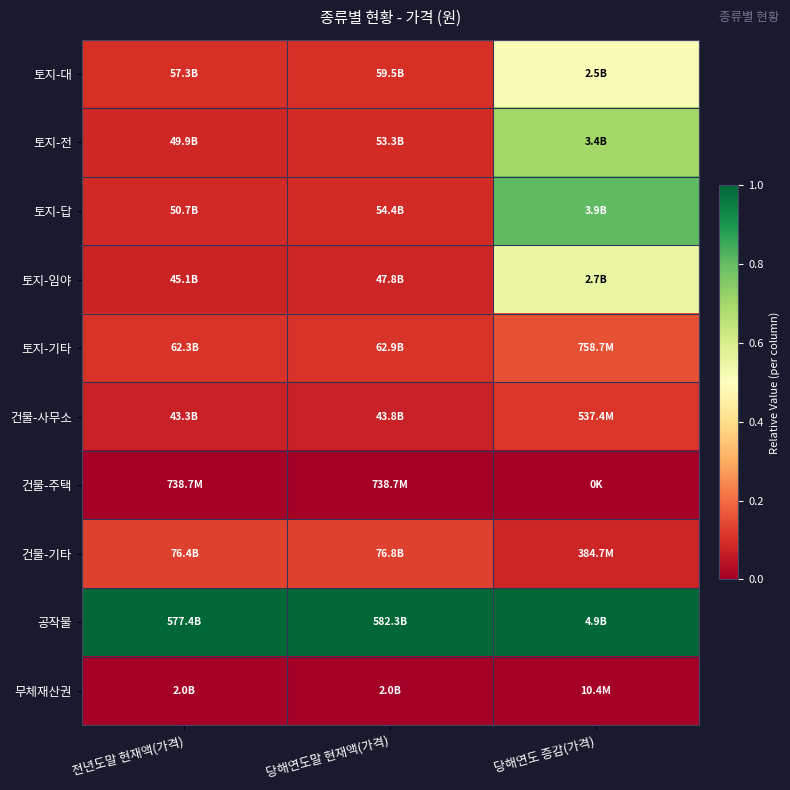

At how many categories does at least one series exceed 0?

3